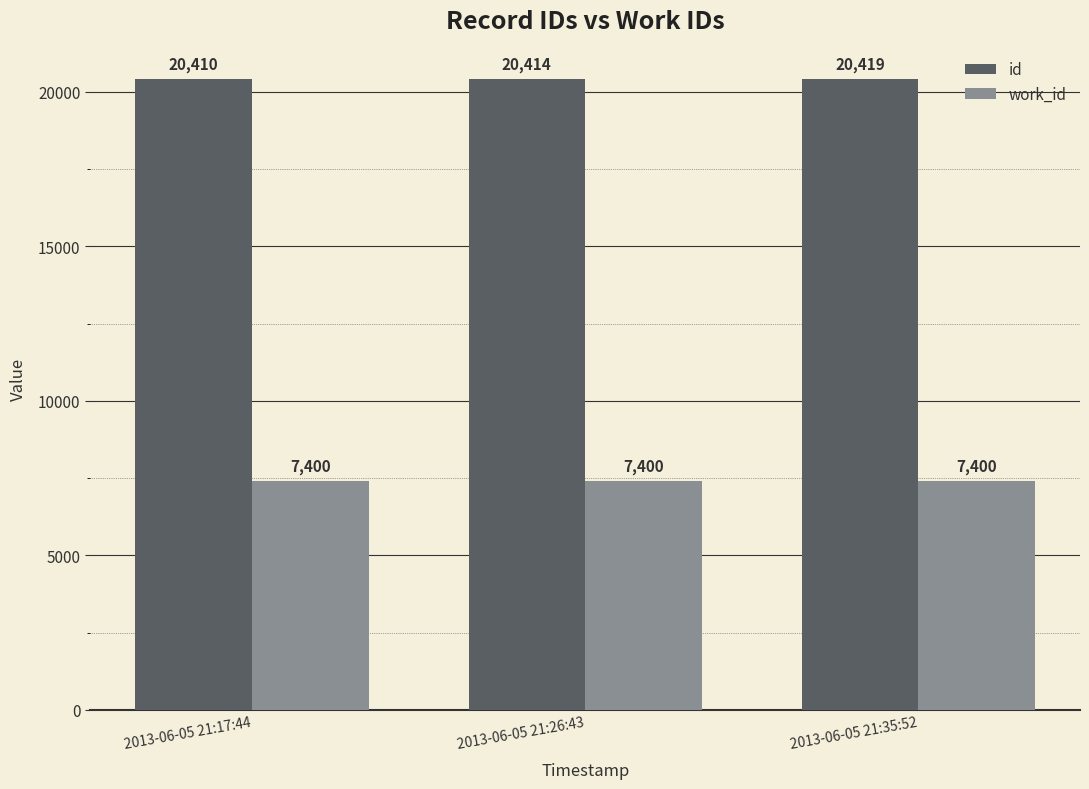

Reading left to right, extract all data points from this chart.

id: 2013-06-05 21:17:44=20410	2013-06-05 21:26:43=20414	2013-06-05 21:35:52=20419
work_id: 2013-06-05 21:17:44=7400	2013-06-05 21:26:43=7400	2013-06-05 21:35:52=7400